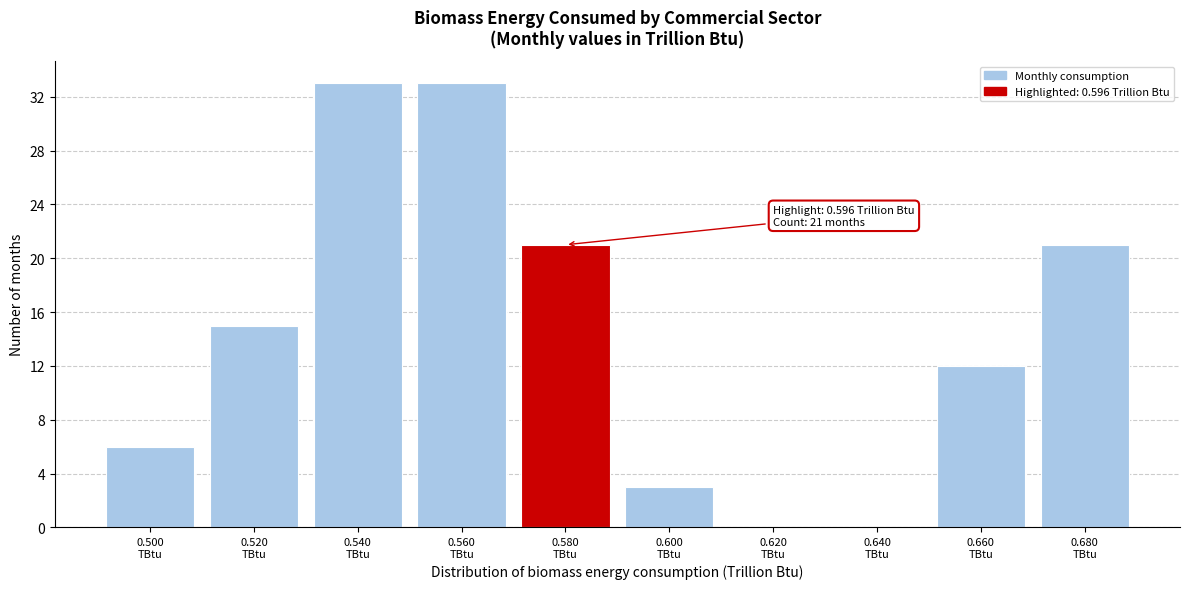

What is the sum of all values?

144